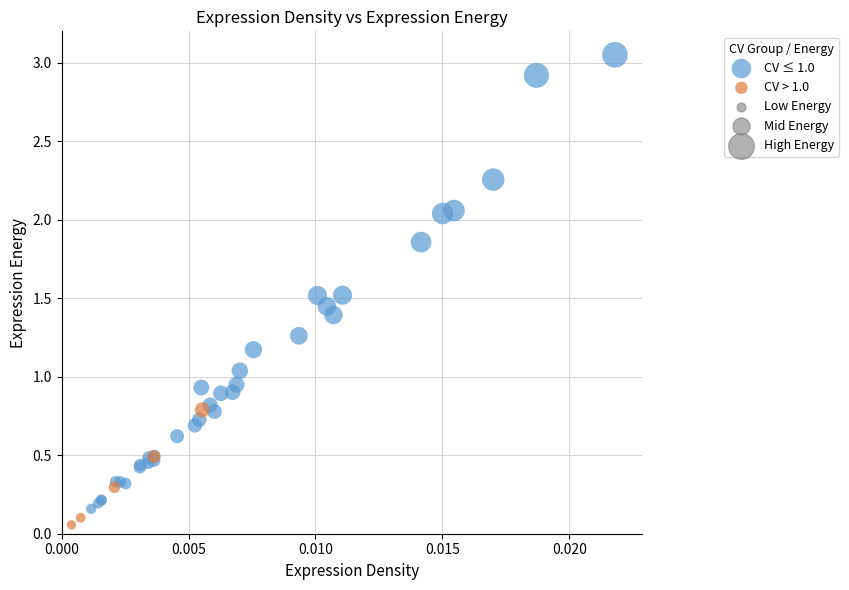

Which series has the largest Y range (max minus min)?

CV ≤ 1.0